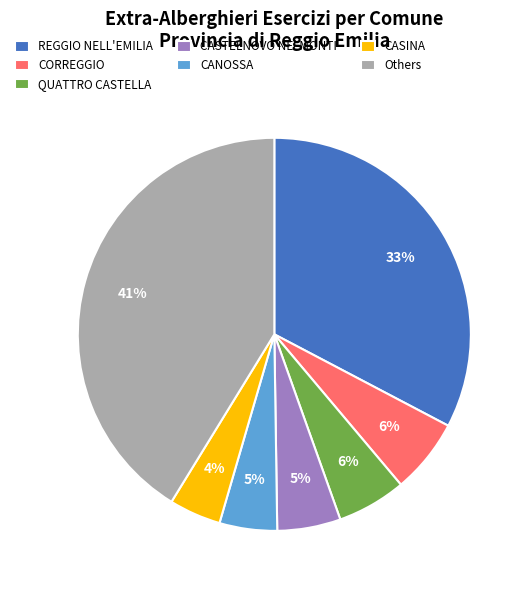

What is the largest slice in the pie chart?

Others